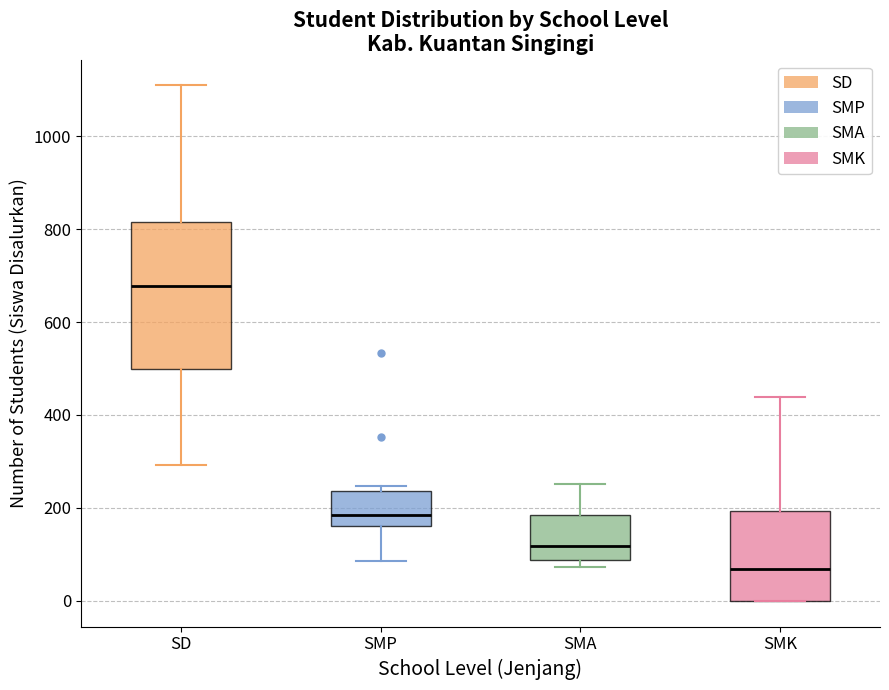

Where does the median line of the box for SMK sit on the y-axis? The values are not printed on the chart, so give them approximately, as read against the axis.

60